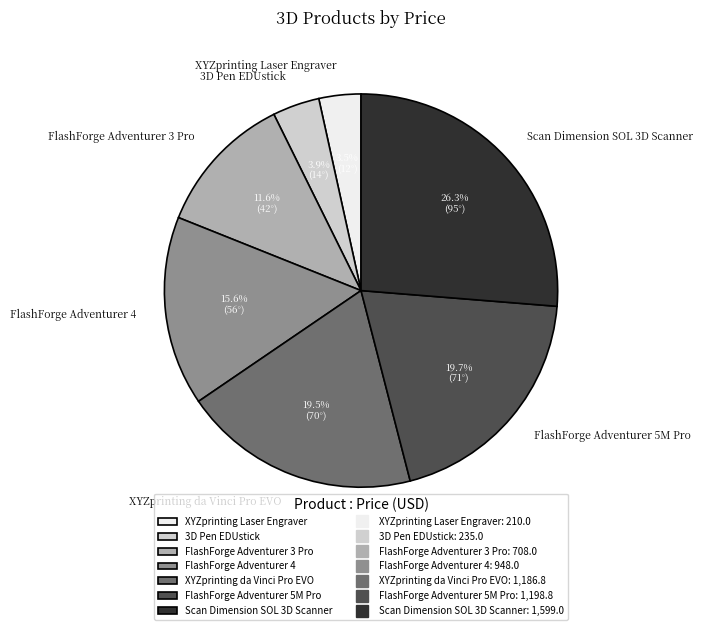

What percentage is the 3D Pen EDUstick slice, to the nearest percent?

4%